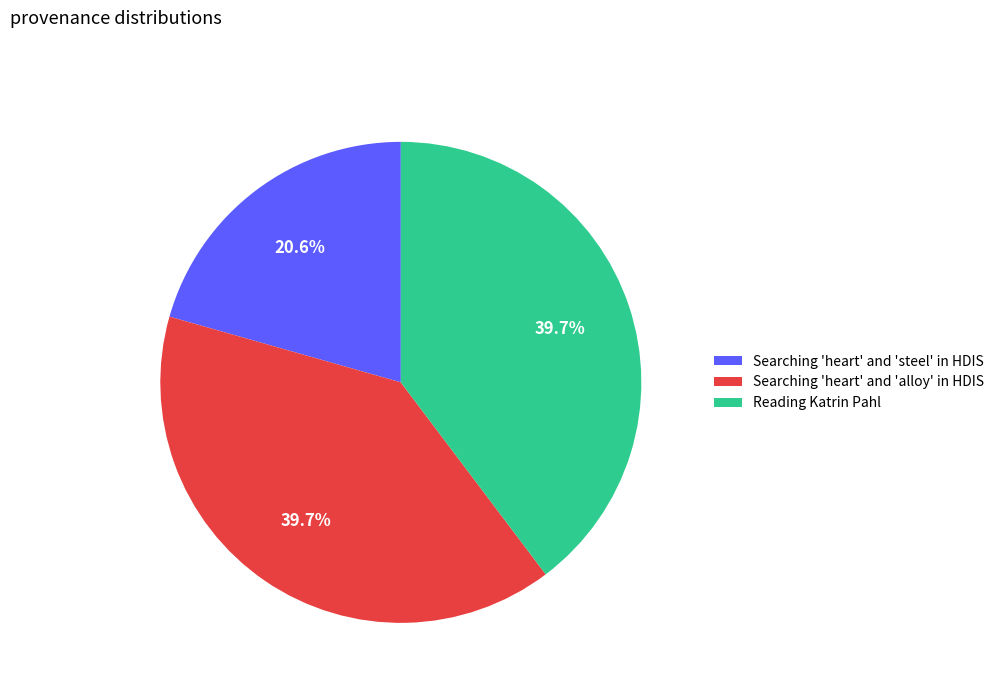

Is it true that Searching 'heart' and 'alloy' in HDIS is 40% of the pie?

True